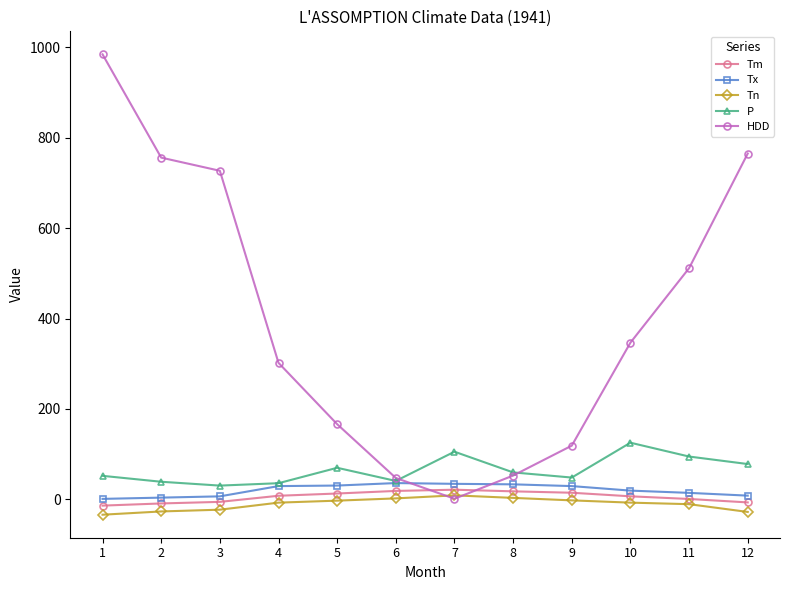

True or false: Tn and P cross at least once.

False